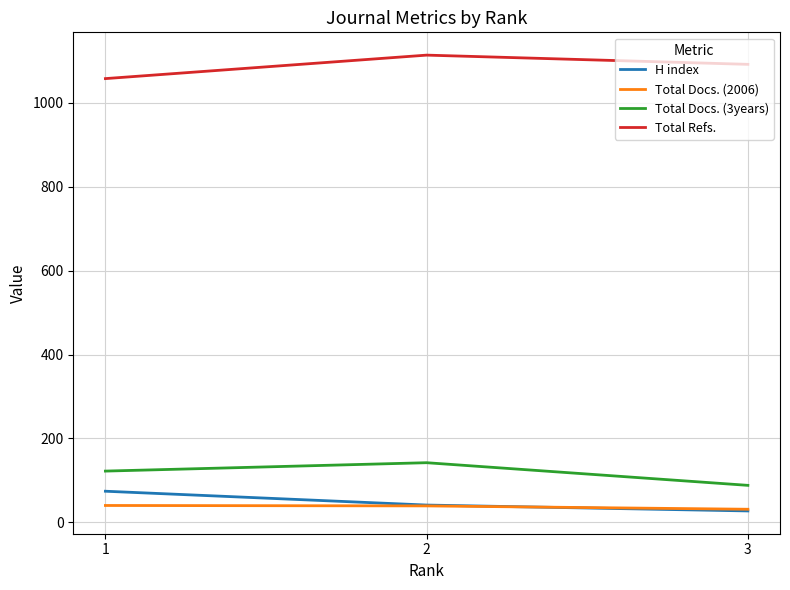

What is the spread (max minus min) of values at 3?

1065